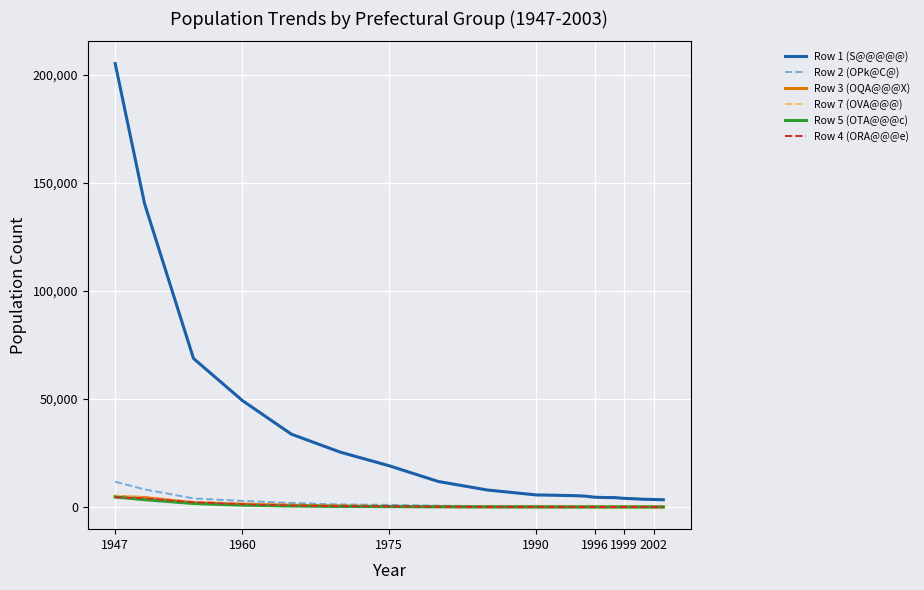

How many series are shown in this chart?

6